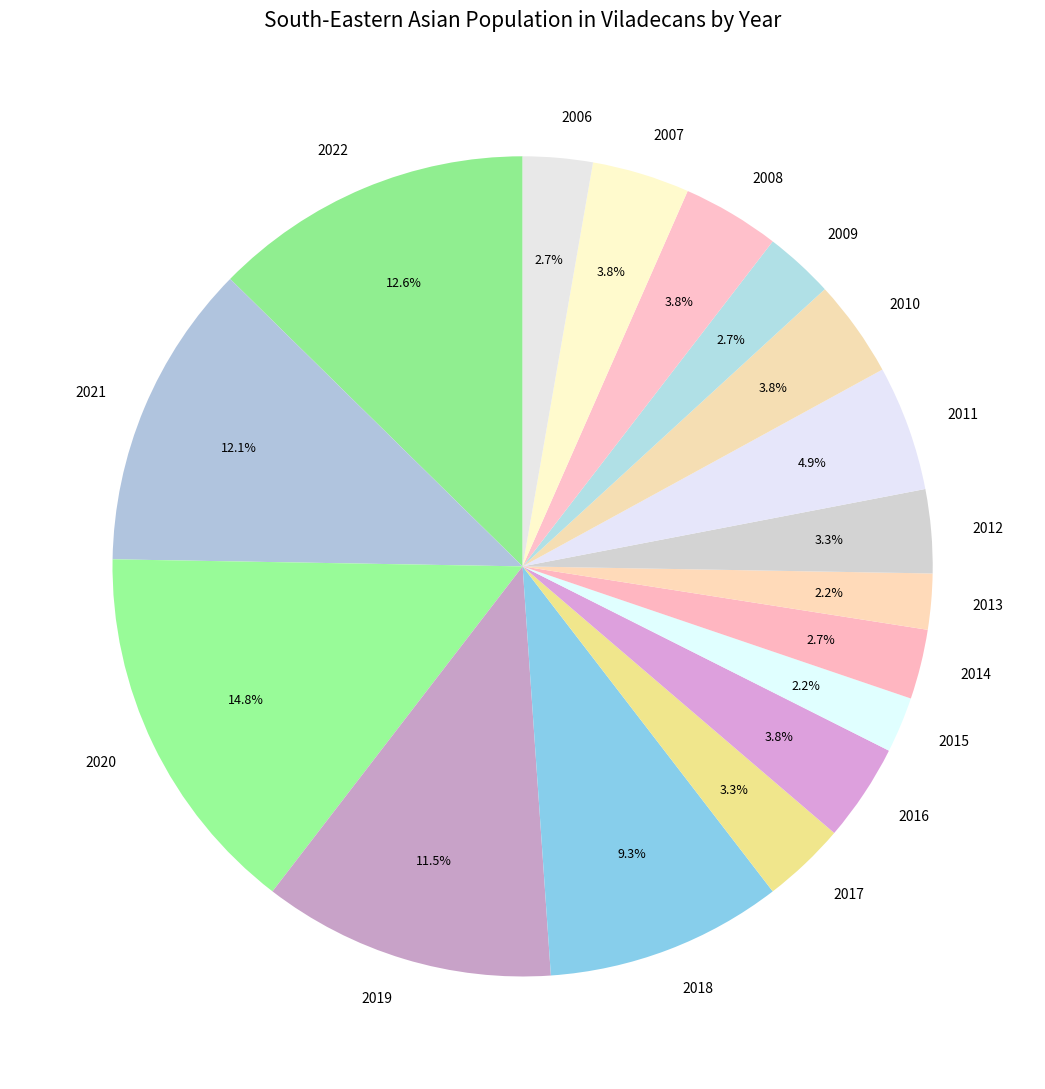

What is the ratio of the value at 2006 to the value at 2009?

1.0